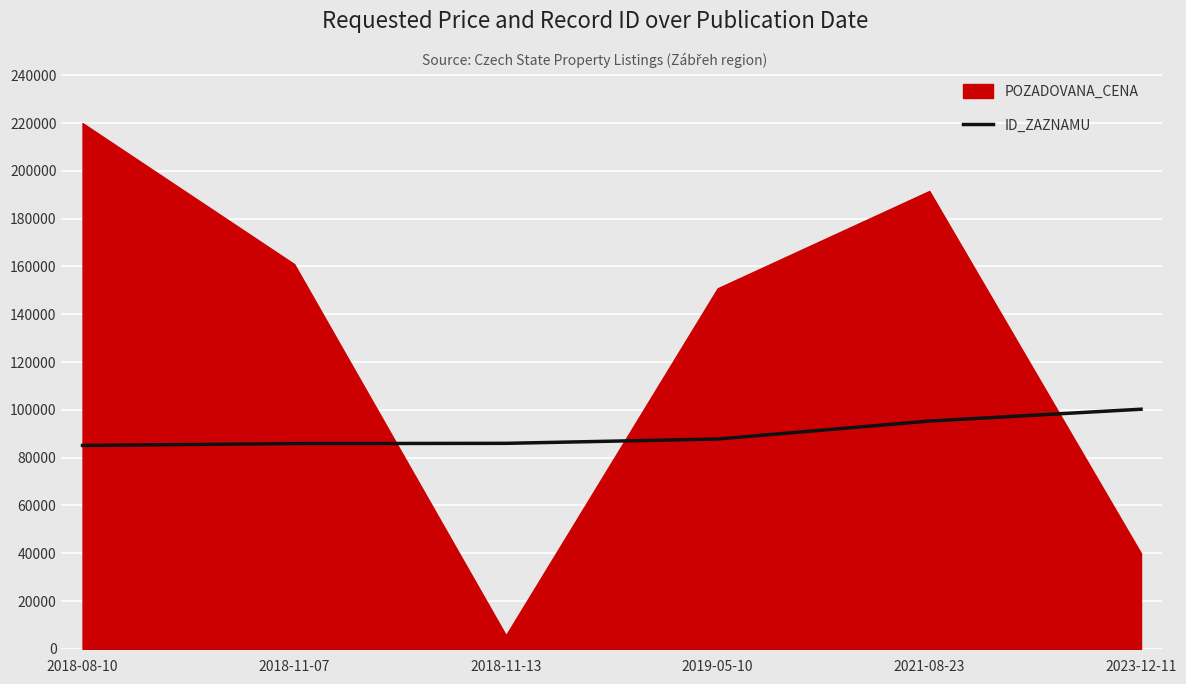

The value at 2021-08-23 is 143100. True or false?

False